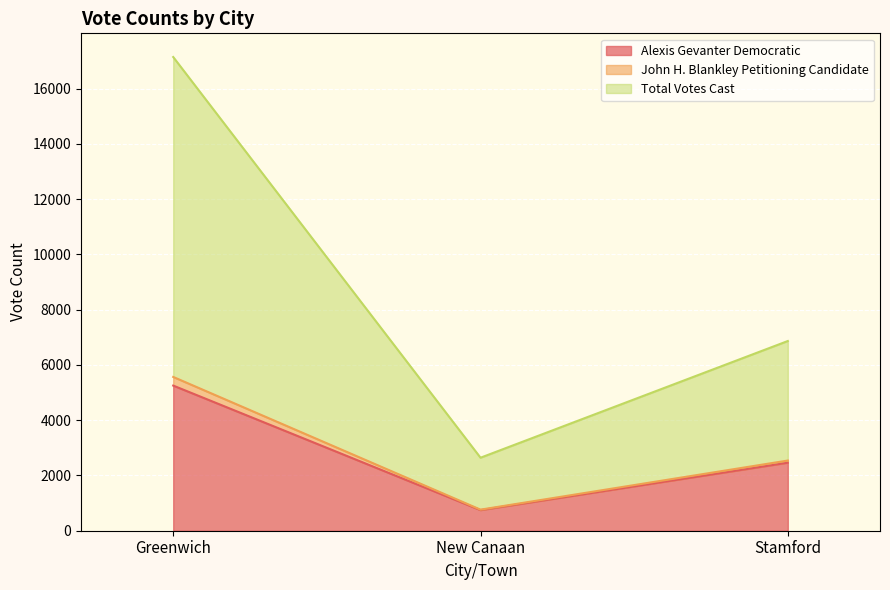

What is the label of the 2nd point from the left?

New Canaan